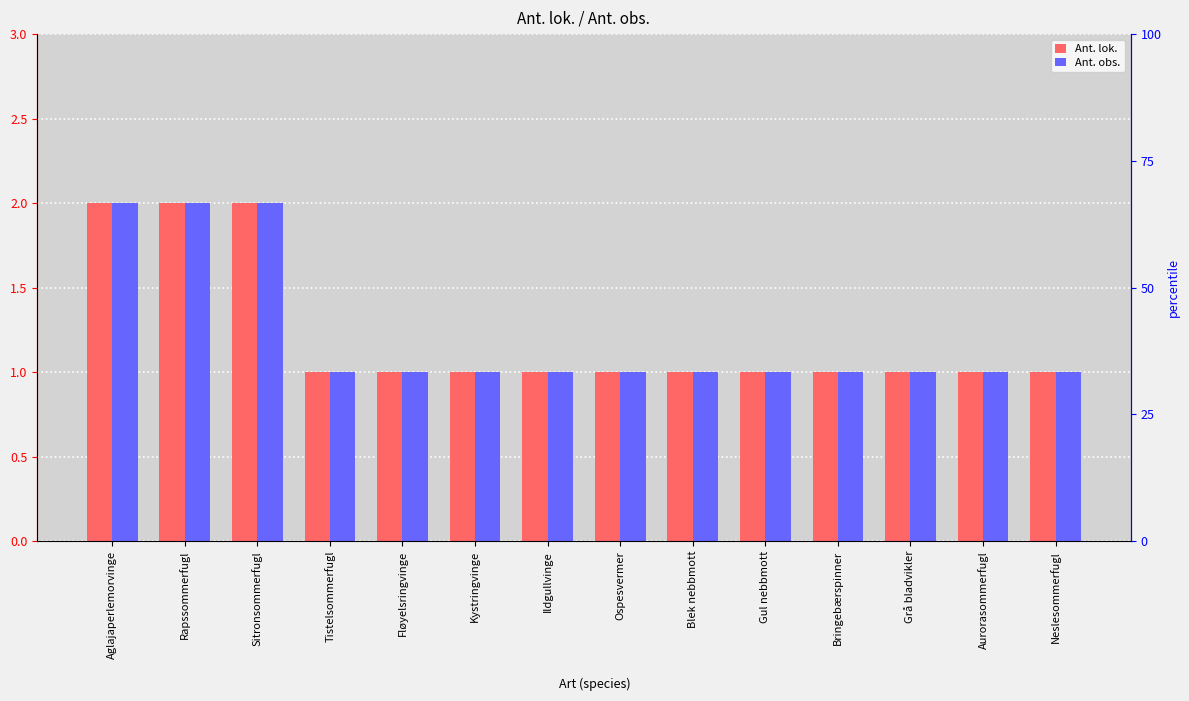

How many series are shown in this chart?

2